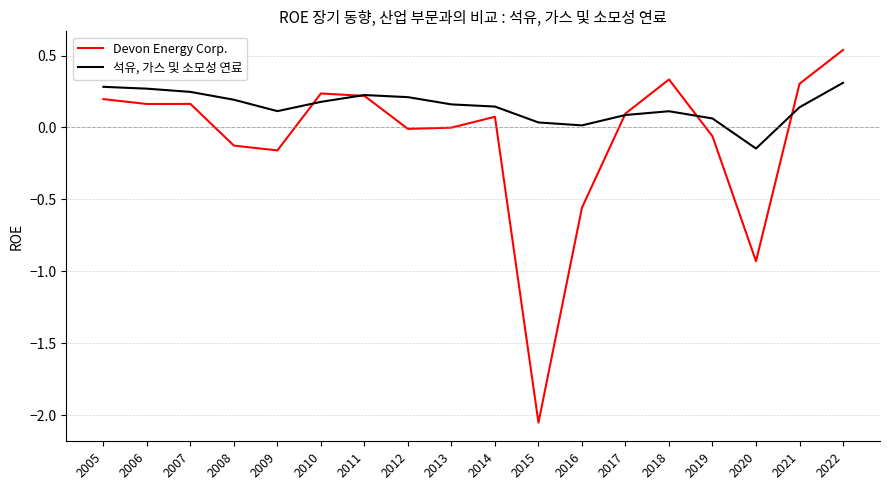

What is the total value across all series at 2011?

0.4